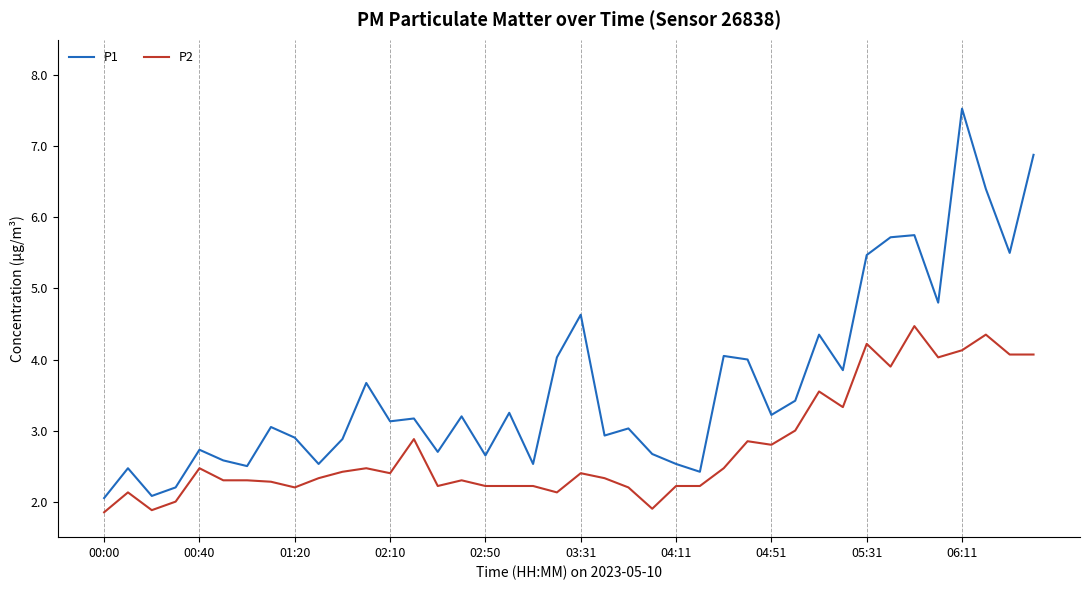

True or false: P2 and P1 intersect in this chart.

False